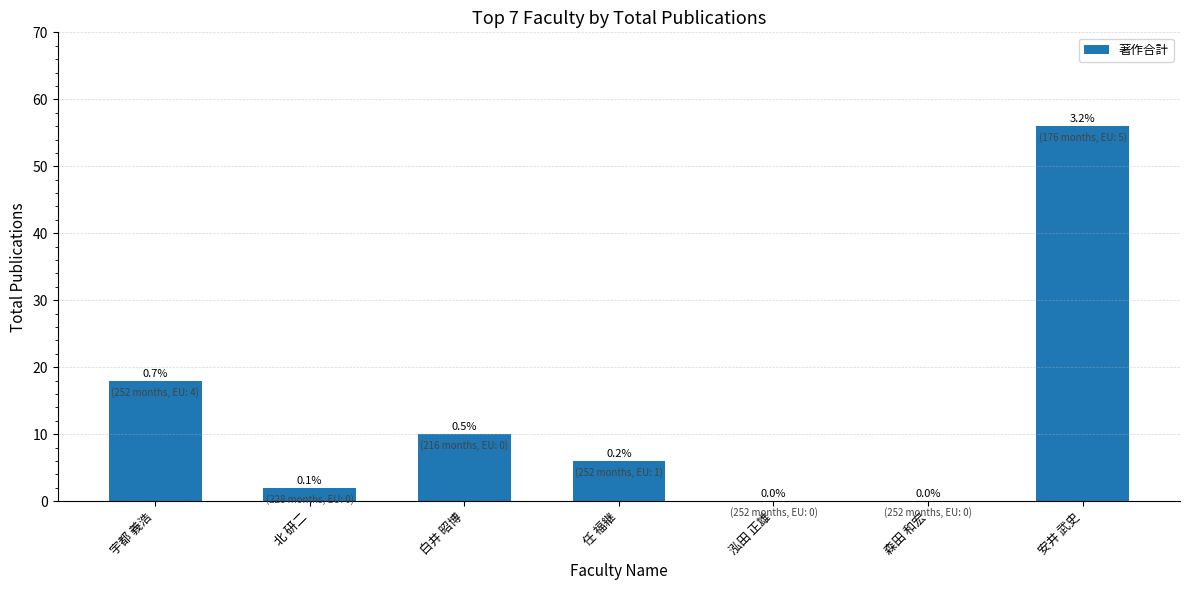

Are the bars horizontal?

No